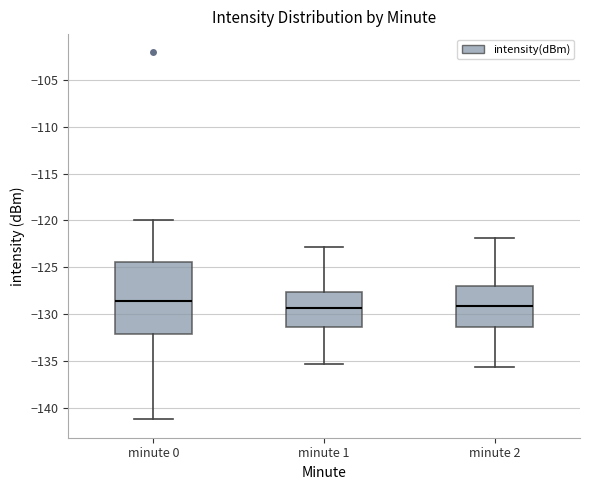

Where does the upper whisker of the box for minute 0 end on the y-axis? The values are not printed on the chart, so give them approximately, as read against the axis.

-120.0